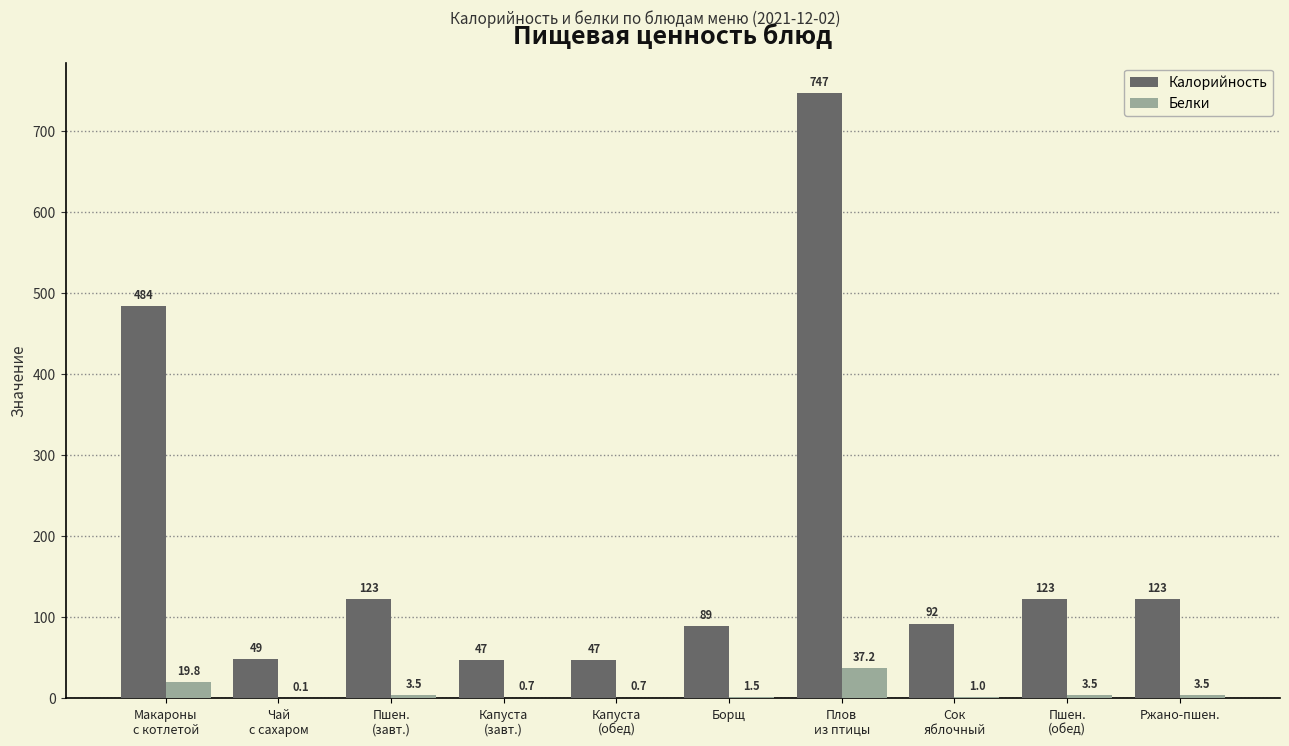

What is the sum of all Белки values?

71.4